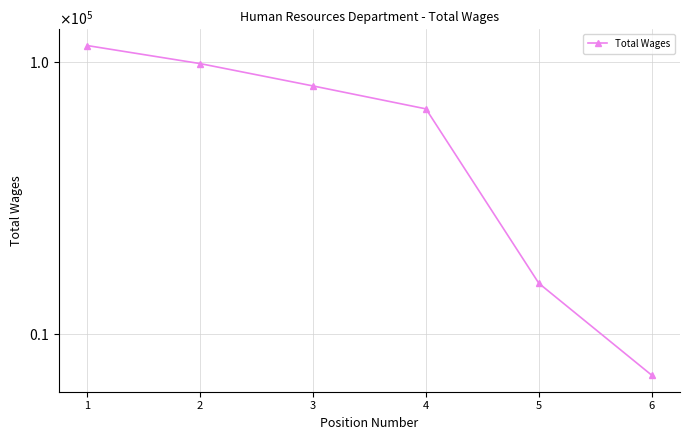

Reading left to right, list all the values displayed in this chart.

114849	98588	81600	67220	15368	8640